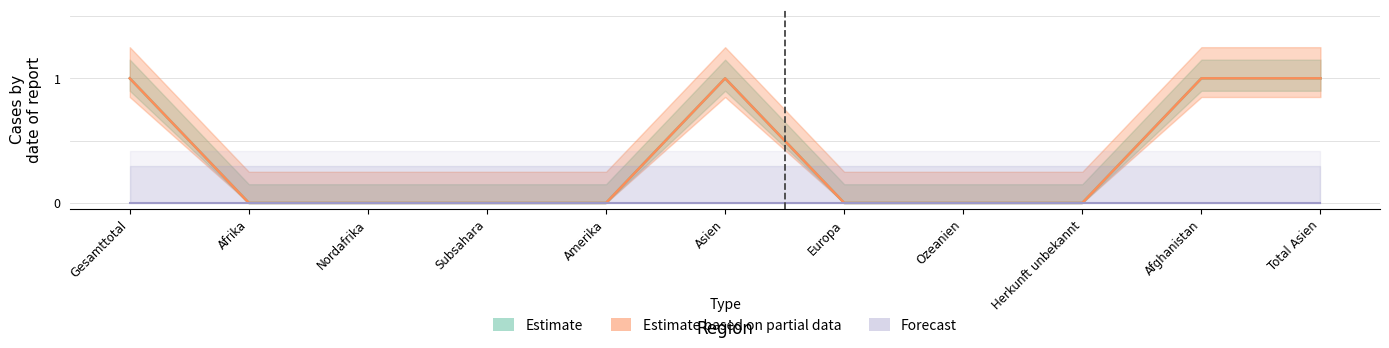

Is this an area chart (filled region under the line)?

No